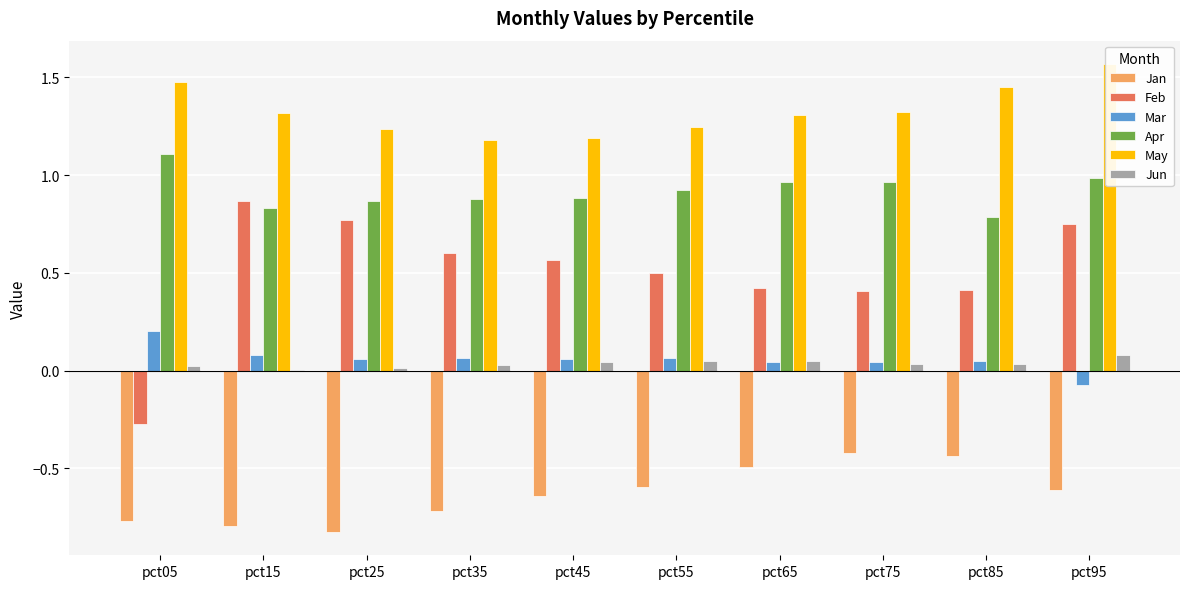

At which category is the sum across all series the highest?

pct95